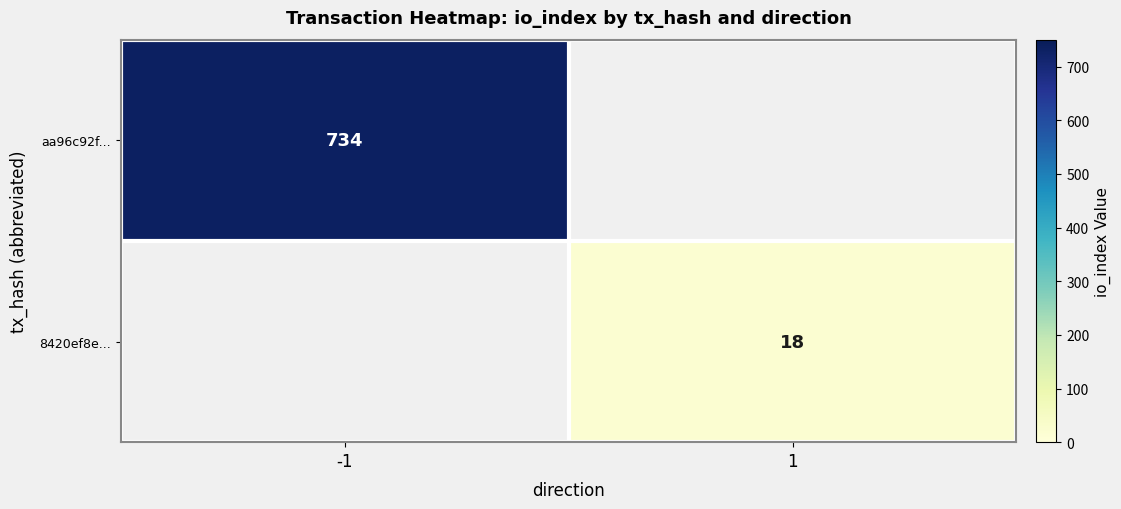

Which series has the largest range (max minus min)?

aa96c92f...